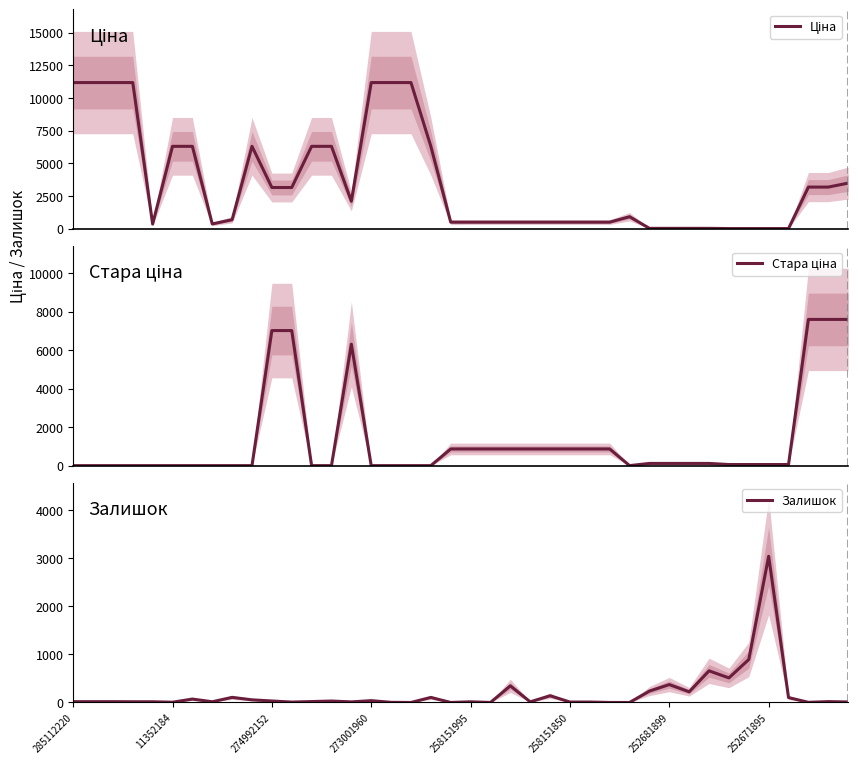

What are all the series names shown in the legend?

Ціна, Стара ціна, Залишок